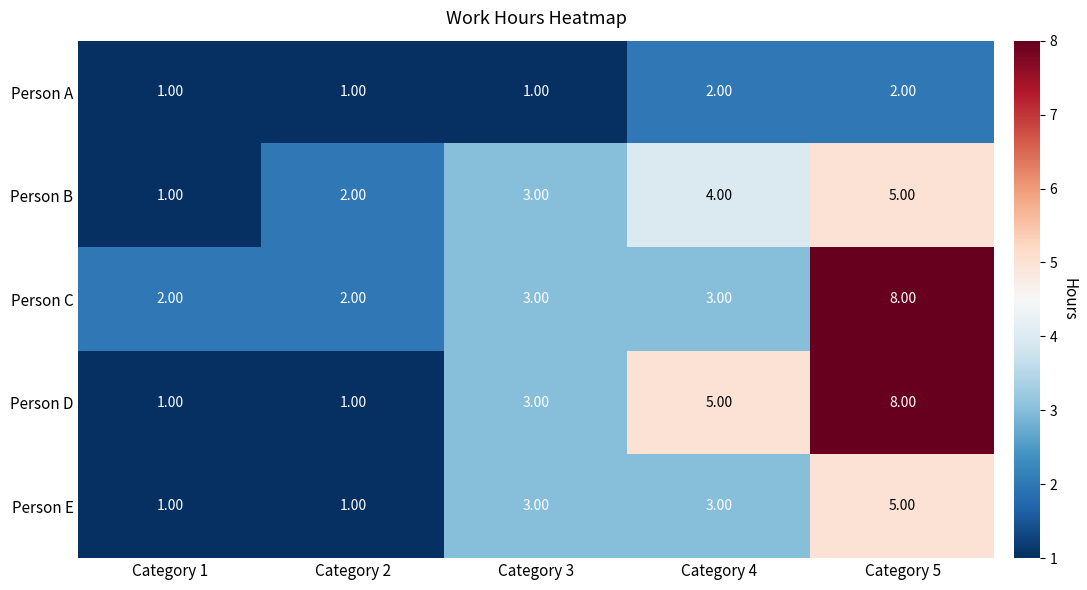

What is the sum of all Person A values?

7